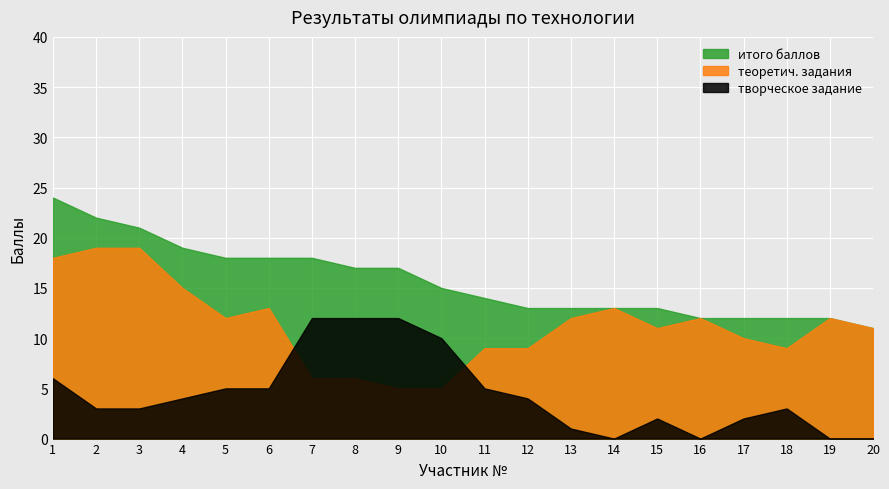

What is the sum of the теоретич. задания values at 7 and 20?

17